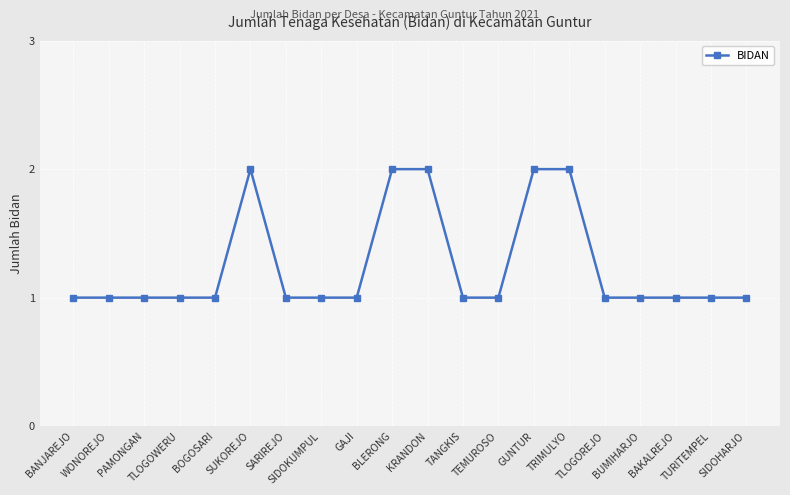

What is the sum of the values at BANJAREJO and TANGKIS?

2